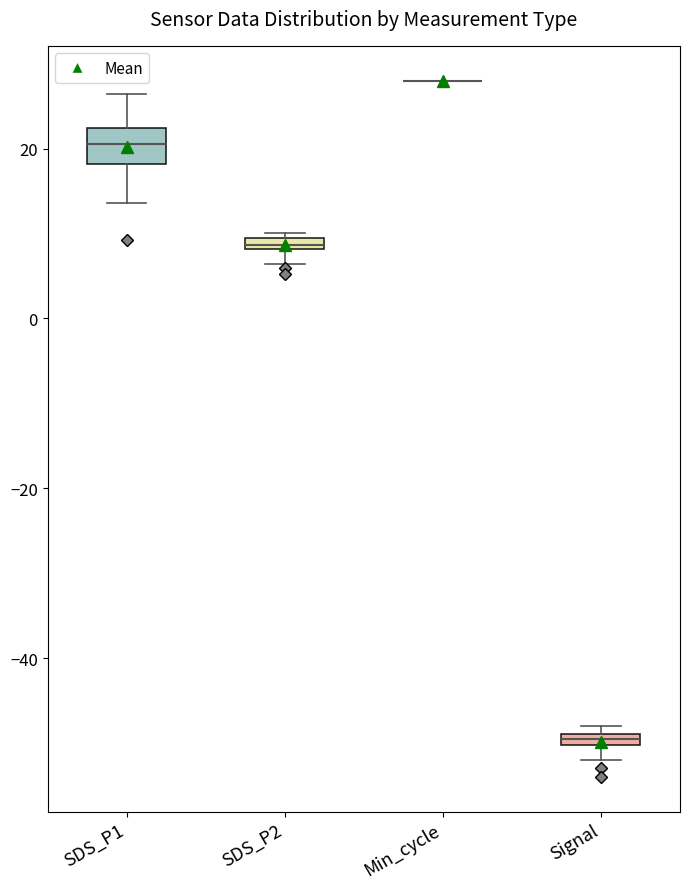

Where is the upper edge of the box for Signal on the y-axis? The values are not printed on the chart, so give them approximately, as read against the axis.

-48